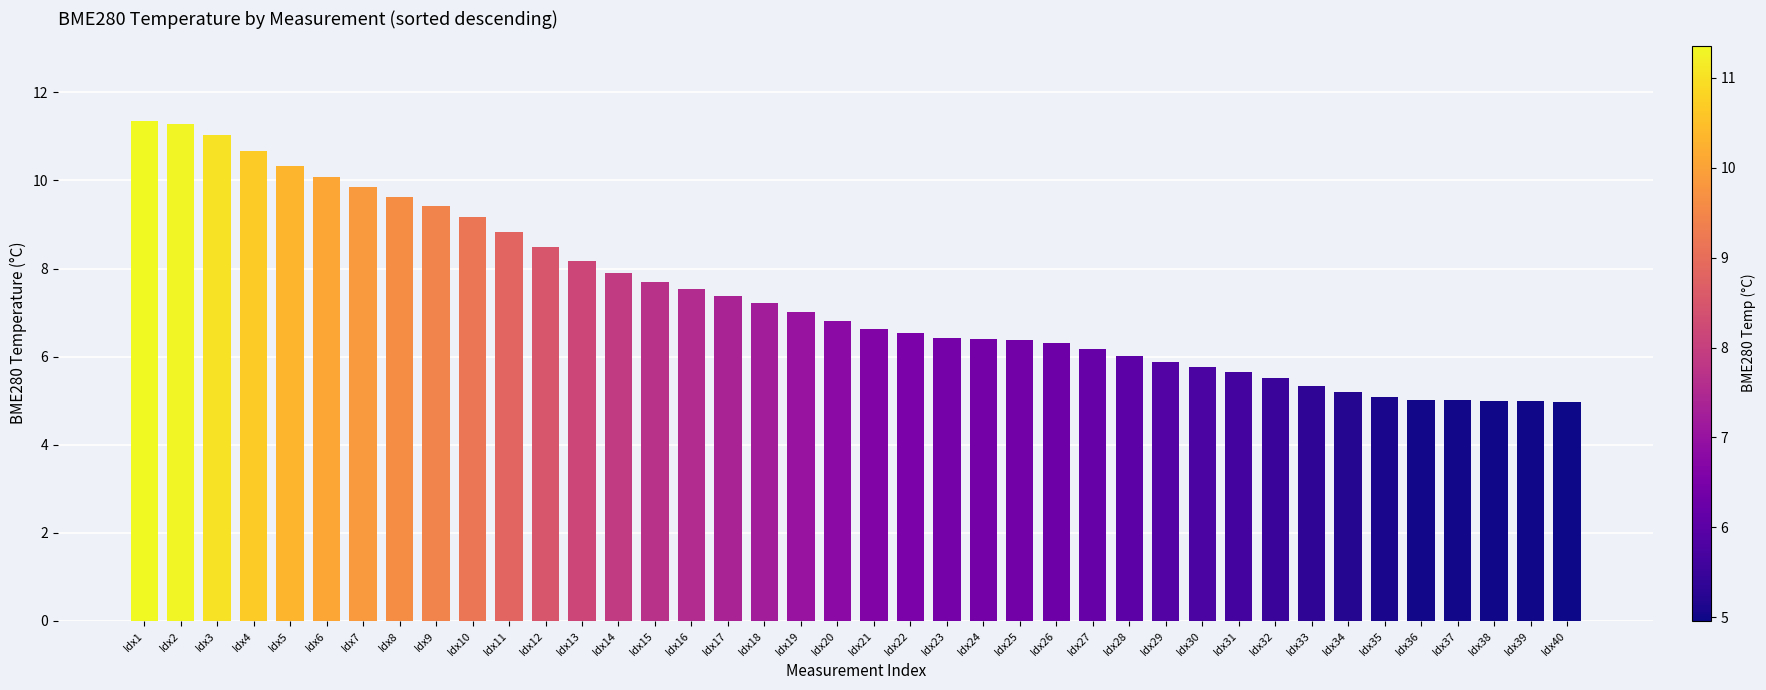

What is the sum of the values at Idx26 and Idx37?

11.3